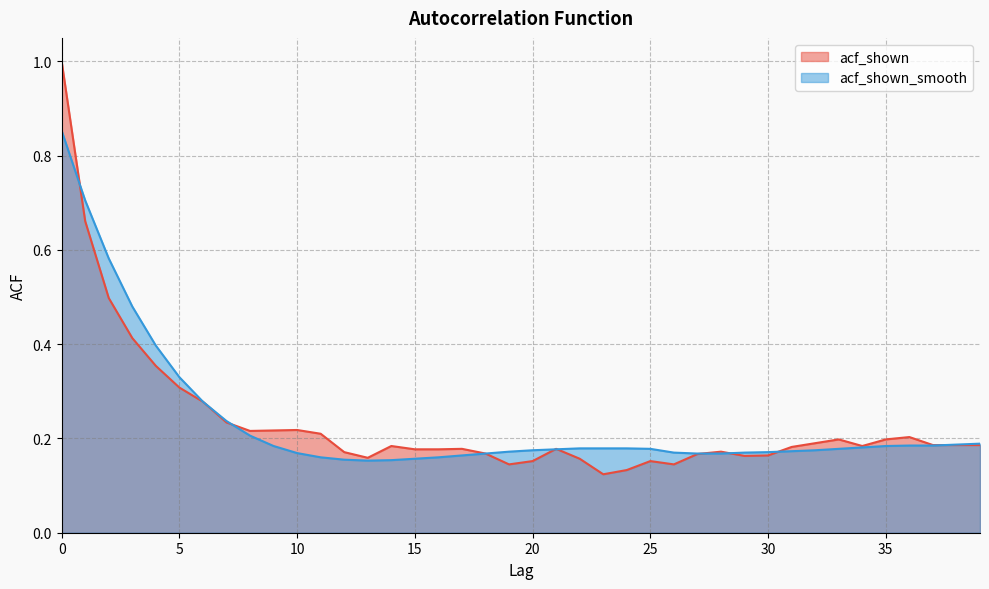

List the series in order of their peak value, lowest first.

acf_shown_smooth, acf_shown